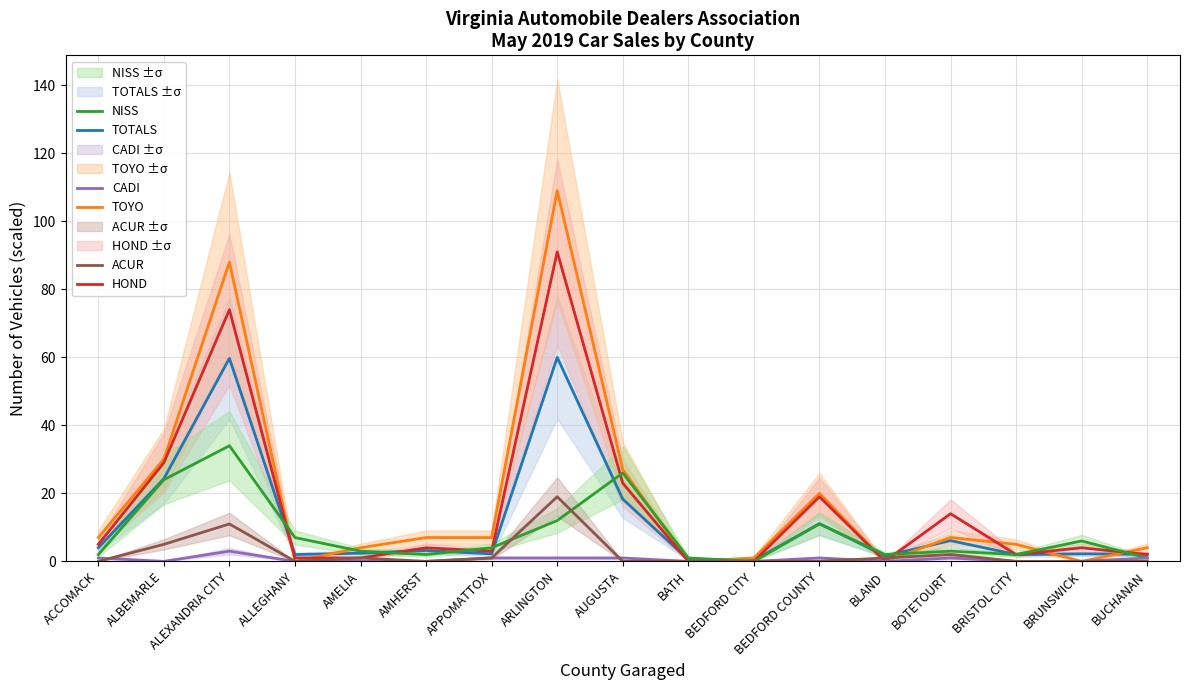

Which has a higher value, BUCHANAN or ALBEMARLE?

ALBEMARLE